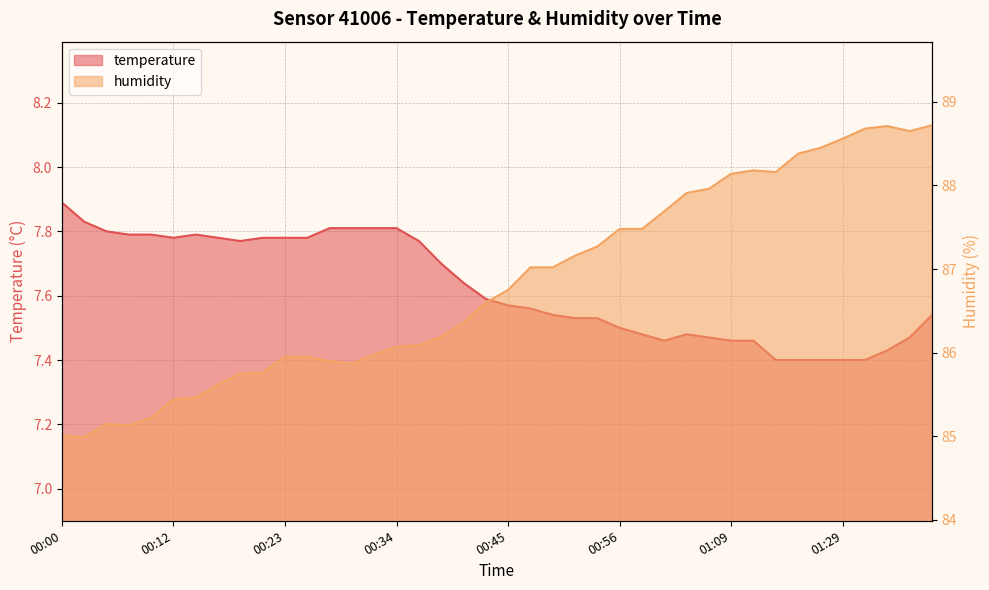

Where is the first local maximum for temperature?

00:14